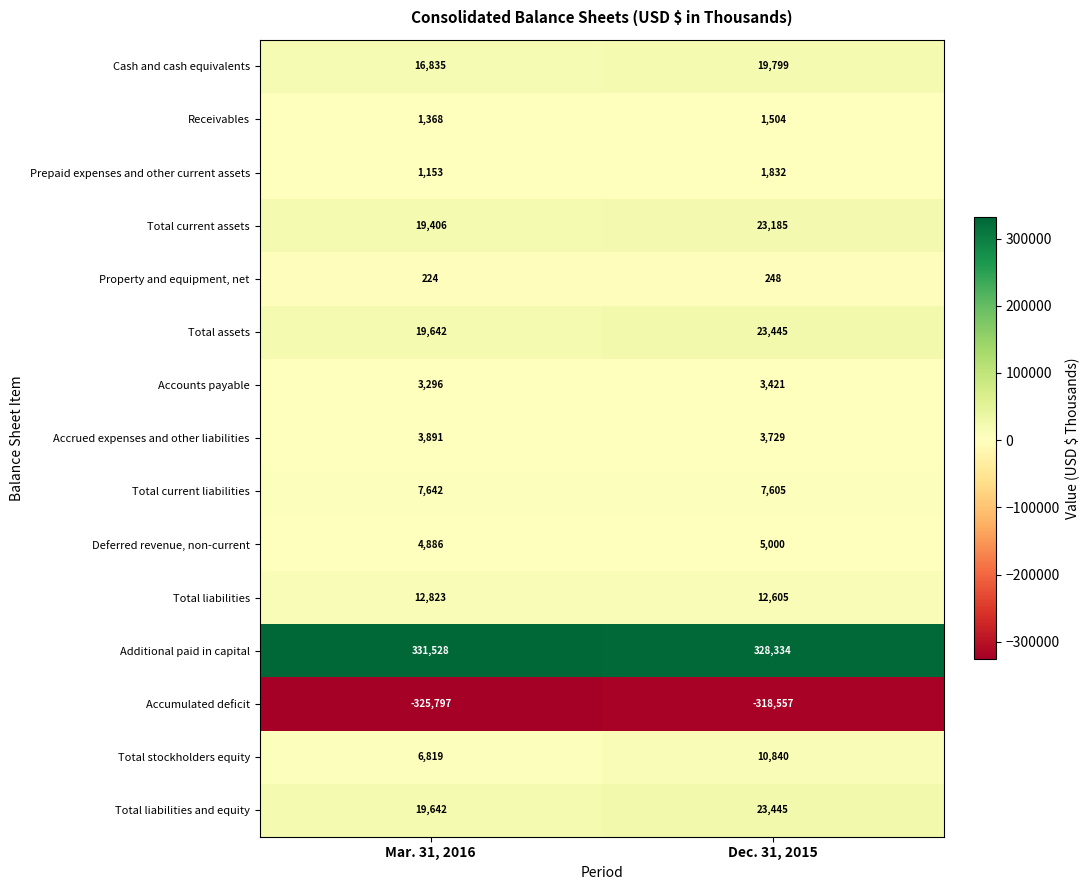

Reading right to left, extract all data points from this chart.

Cash and cash equivalents: 19799	16835
Receivables: 1504	1368
Prepaid expenses and other current assets: 1832	1153
Total current assets: 23185	19406
Property and equipment, net: 248	224
Total assets: 23445	19642
Accounts payable: 3421	3296
Accrued expenses and other liabilities: 3729	3891
Total current liabilities: 7605	7642
Deferred revenue, non-current: 5000	4886
Total liabilities: 12605	12823
Additional paid in capital: 328334	331528
Accumulated deficit: -318557	-325797
Total stockholders equity: 10840	6819
Total liabilities and equity: 23445	19642